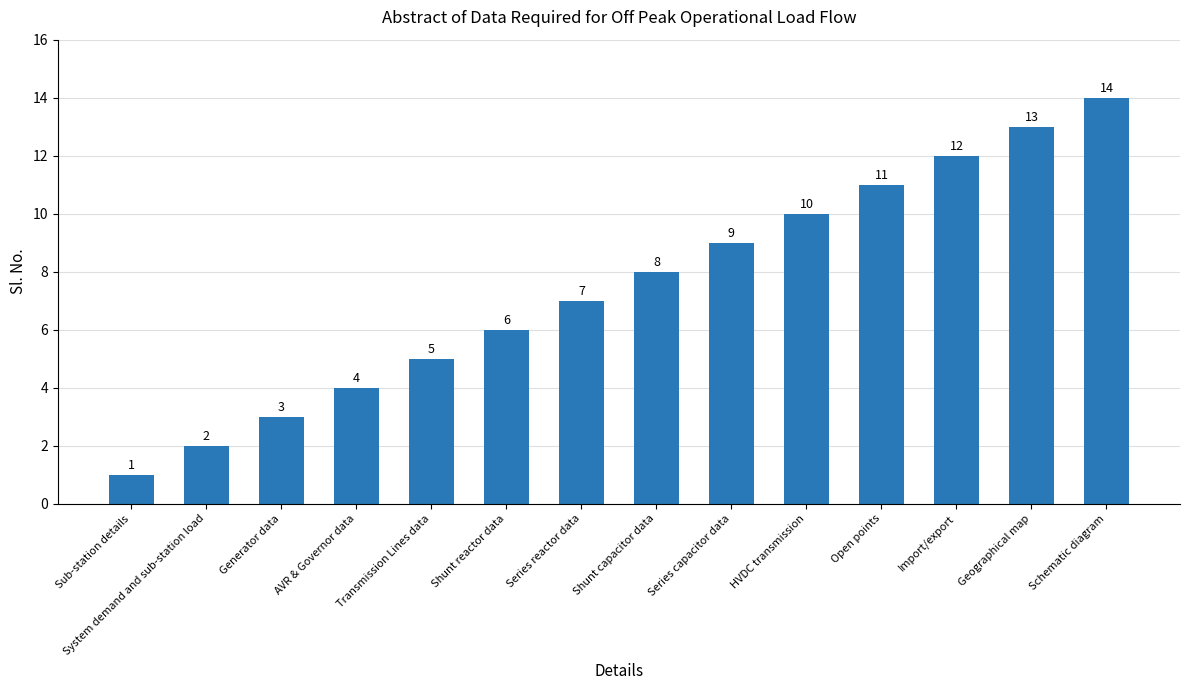

Is it true that the value at System demand and sub-station load is 2?

True